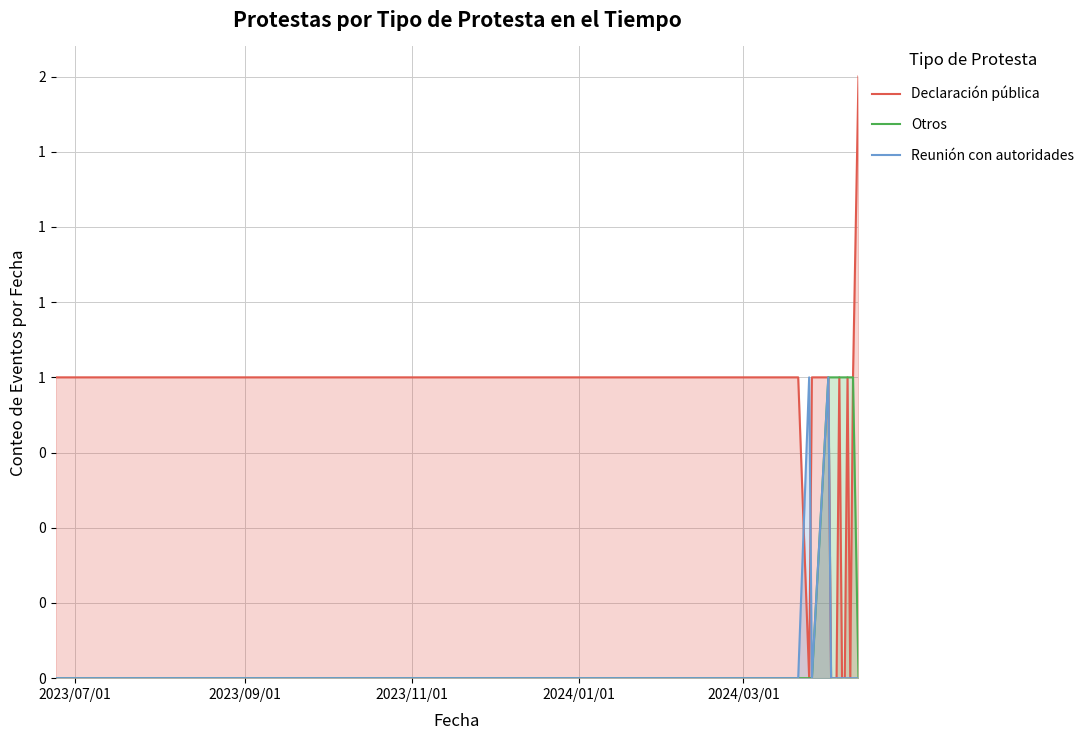

Does the chart have visible grid lines?

Yes